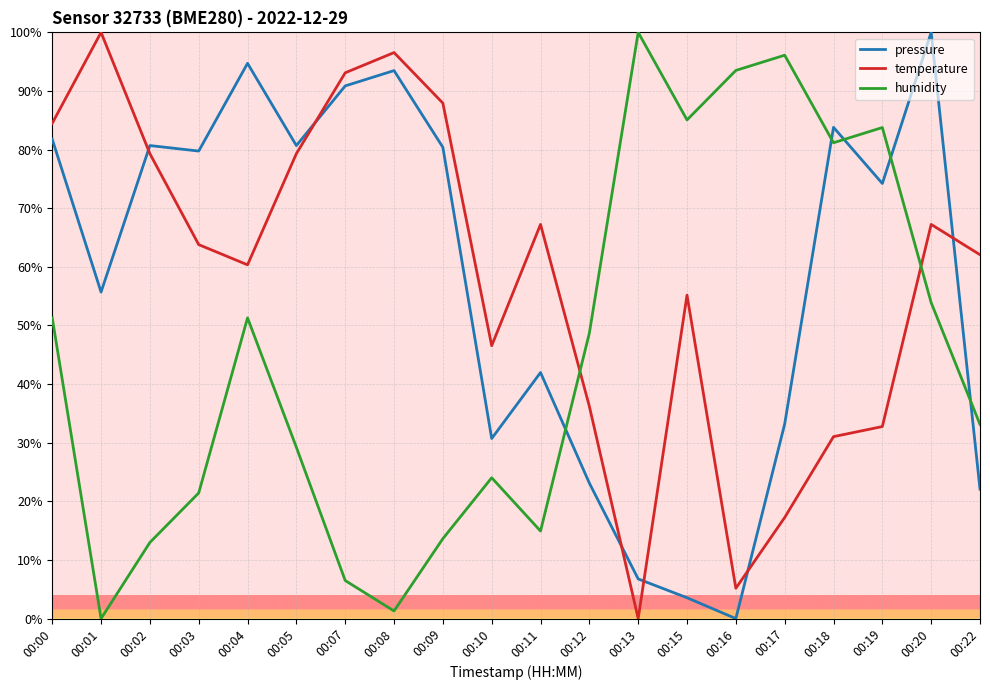

Where is pressure nearest to the value 50?

00:01